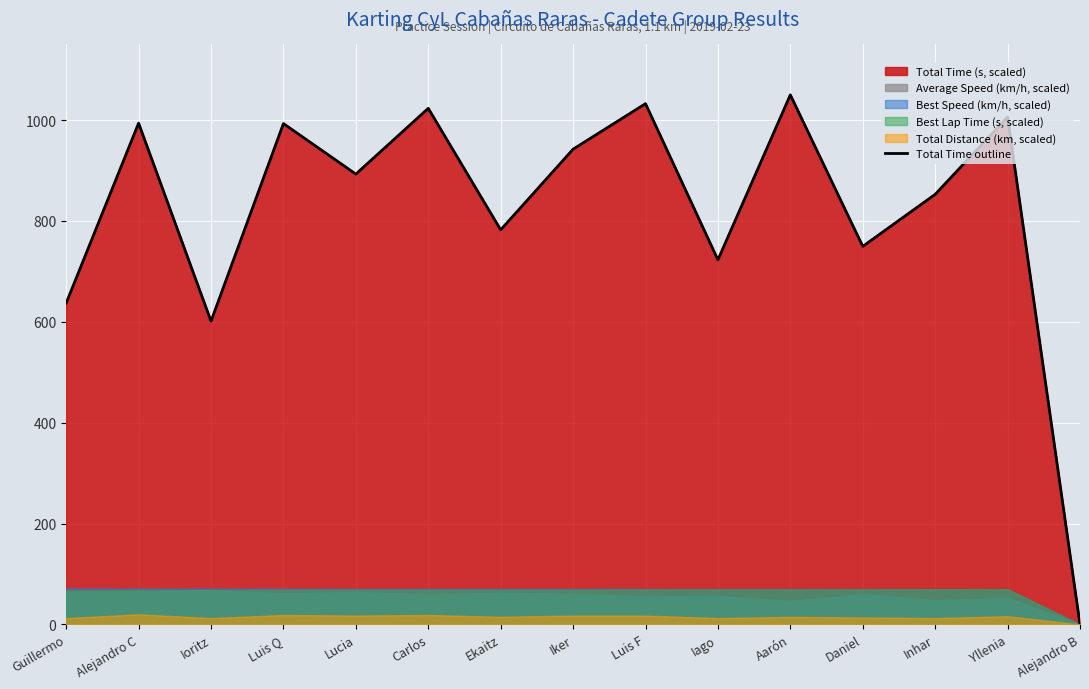

Which label corresponds to the smallest value in the chart?

Alejandro B